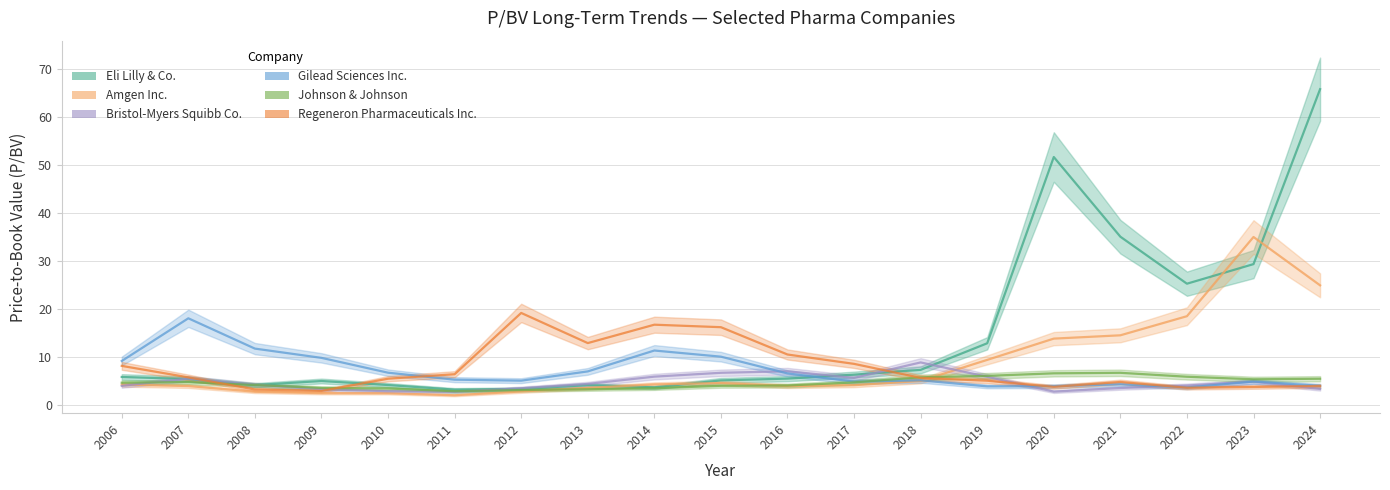

What is the value of the Gilead Sciences Inc. point at the 11th from the left?

6.6